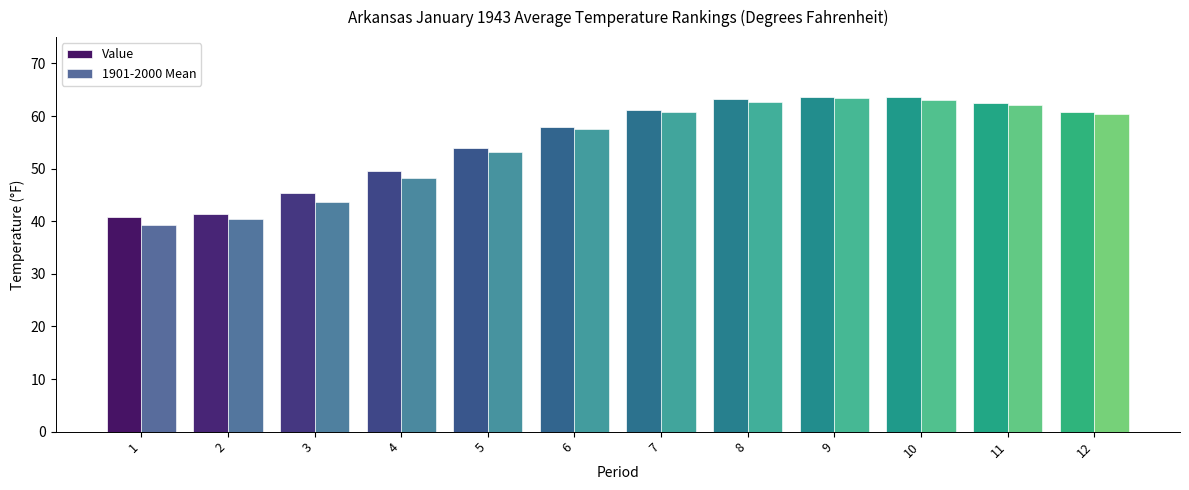

The value of 1901-2000 Mean at 10 is 26.3. True or false?

False